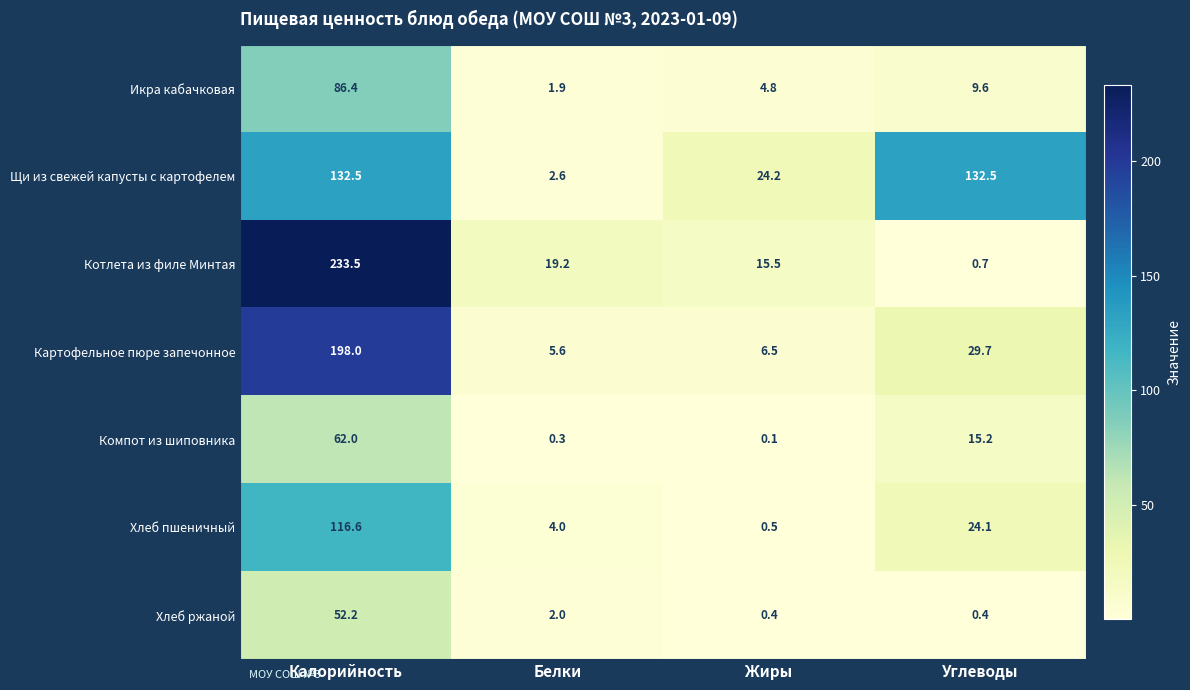

Rank the series at Калорийность from highest to lowest value.

Котлета из филе Минтая, Картофельное пюре запечонное, Щи из свежей капусты с картофелем, Хлеб пшеничный, Икра кабачковая, Компот из шиповника, Хлеб ржаной